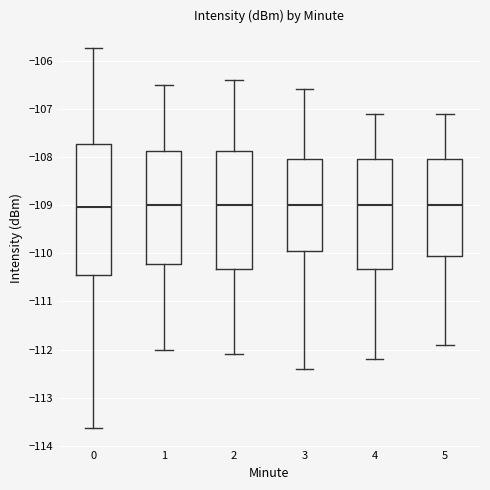

Where is the lower edge of the box at x = 2 on the y-axis? The values are not printed on the chart, so give them approximately, as read against the axis.

-110.3